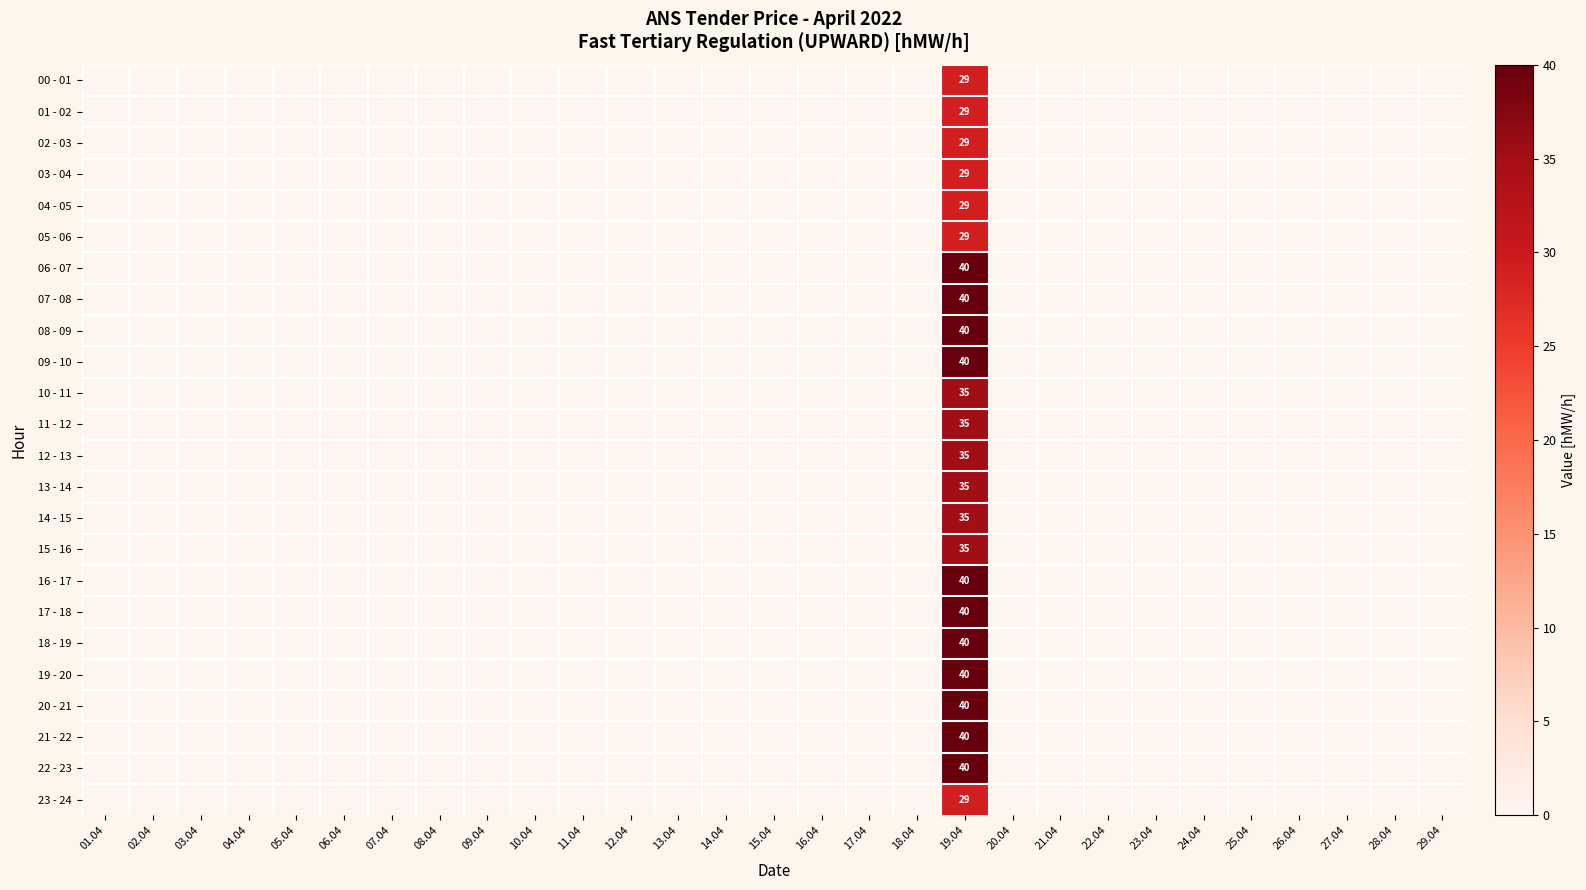

Between 21.04 and 08.04, which is larger?

21.04